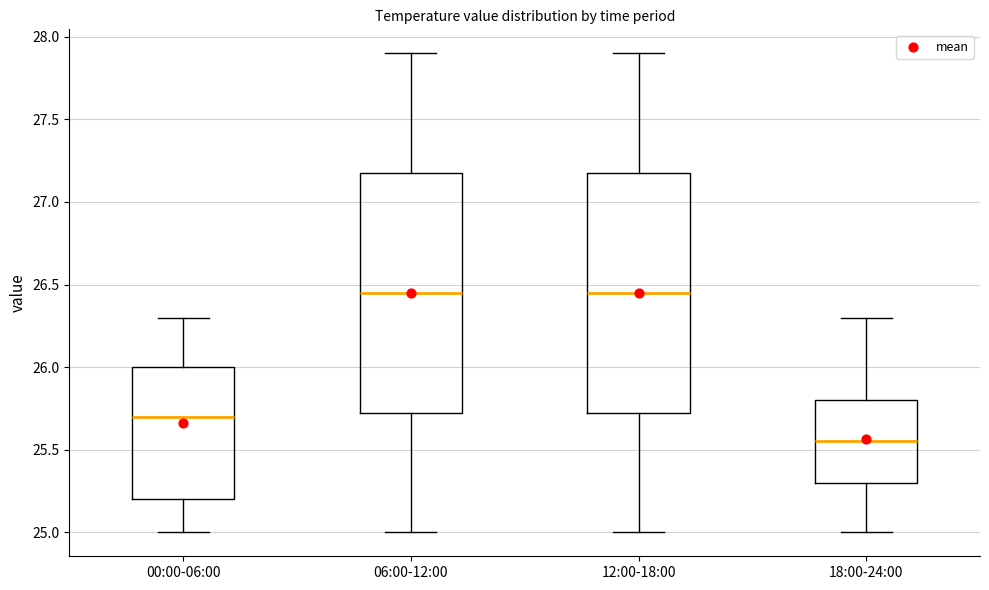

Where is the upper edge of the box for 18:00-24:00 on the y-axis? The values are not printed on the chart, so give them approximately, as read against the axis.

25.80